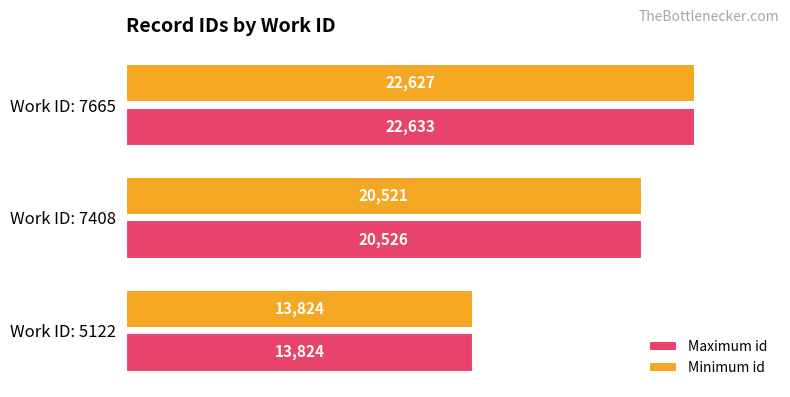

At which label is Minimum id closest to 18225?

Work ID: 7408